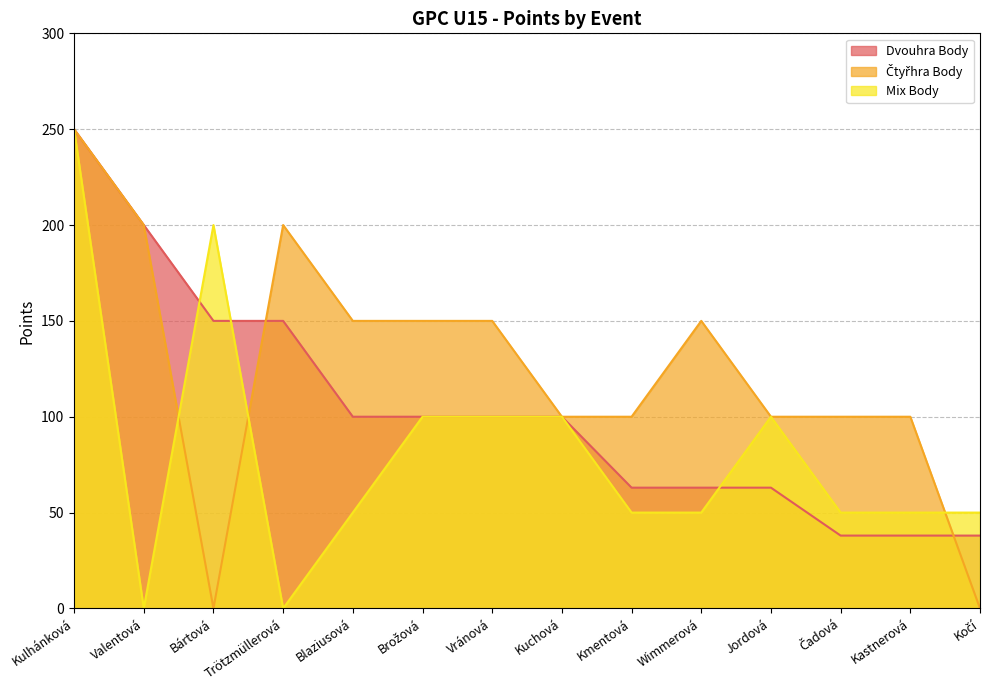

Reading left to right, what are all the values shown in this chart?

Dvouhra Body: Kulhánková=250	Valentová=200	Bártová=150	Trötzmüllerová=150	Blaziusová=100	Brožová=100	Vránová=100	Kuchová=100	Kmentová=63	Wimmerová=63	Jordová=63	Čadová=38	Kastnerová=38	Kočí=38
Čtyřhra Body: Kulhánková=250	Valentová=200	Bártová=0	Trötzmüllerová=200	Blaziusová=150	Brožová=150	Vránová=150	Kuchová=100	Kmentová=100	Wimmerová=150	Jordová=100	Čadová=100	Kastnerová=100	Kočí=0
Mix Body: Kulhánková=250	Valentová=0	Bártová=200	Trötzmüllerová=0	Blaziusová=50	Brožová=100	Vránová=100	Kuchová=100	Kmentová=50	Wimmerová=50	Jordová=100	Čadová=50	Kastnerová=50	Kočí=50